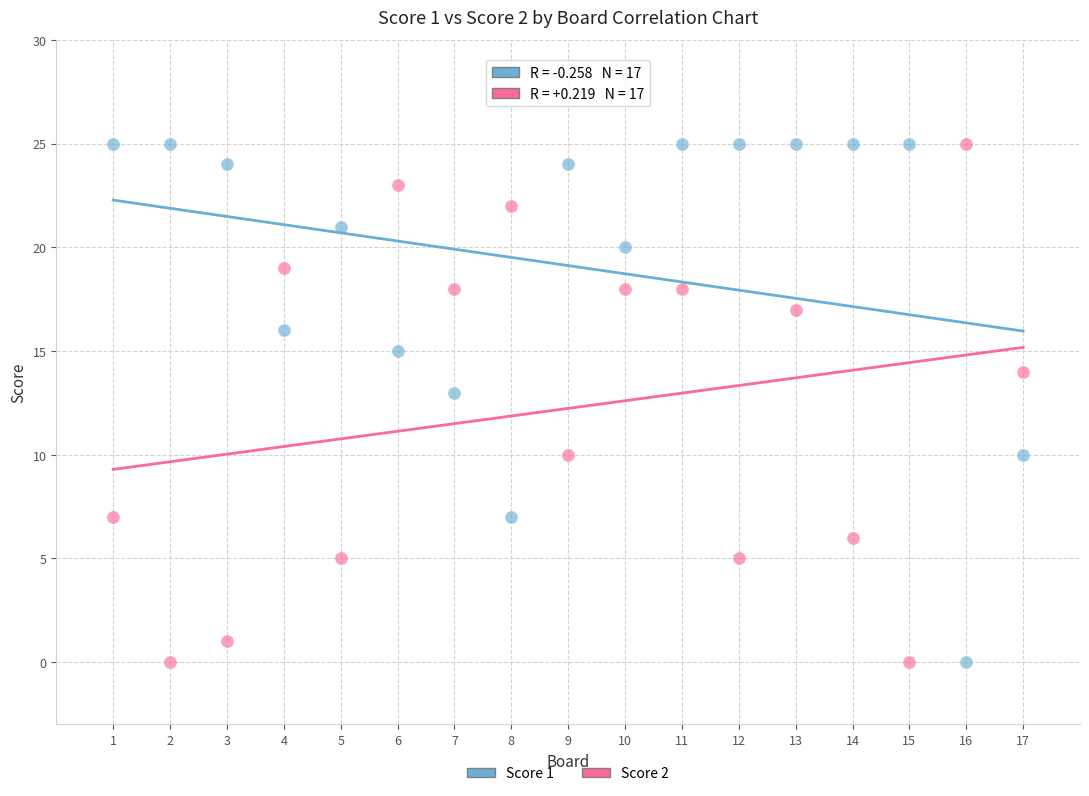

What is the X range (max minus min) for the scatter plot?

16